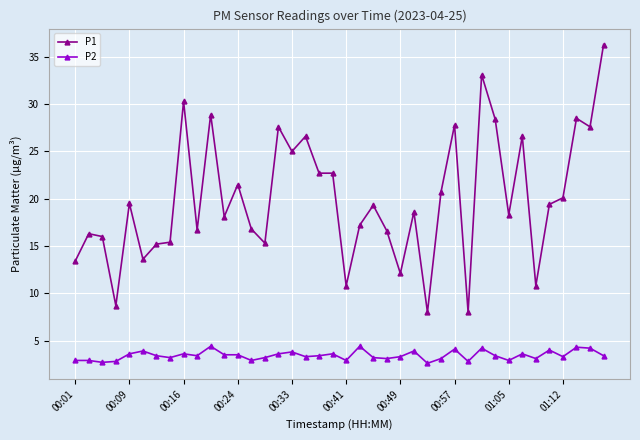

True or false: P1 and P2 intersect in this chart.

False